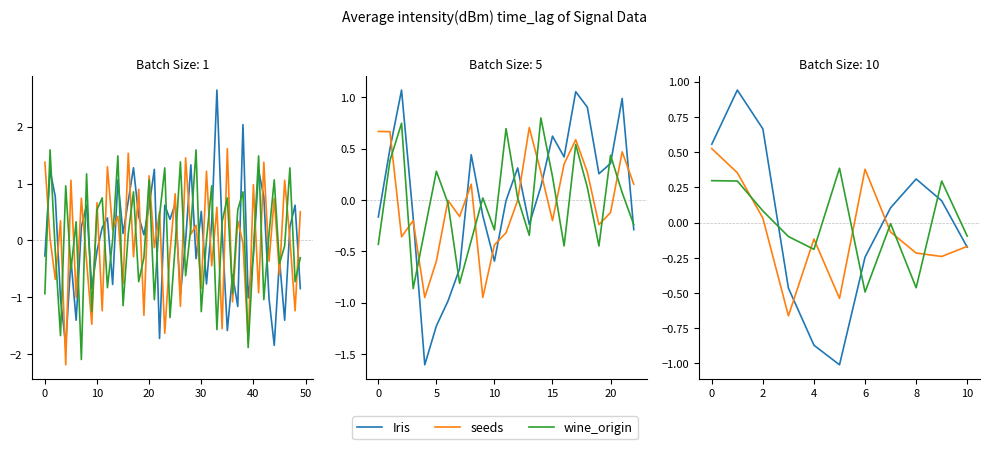

What is the difference between the highest and lowest values at 8?

0.8